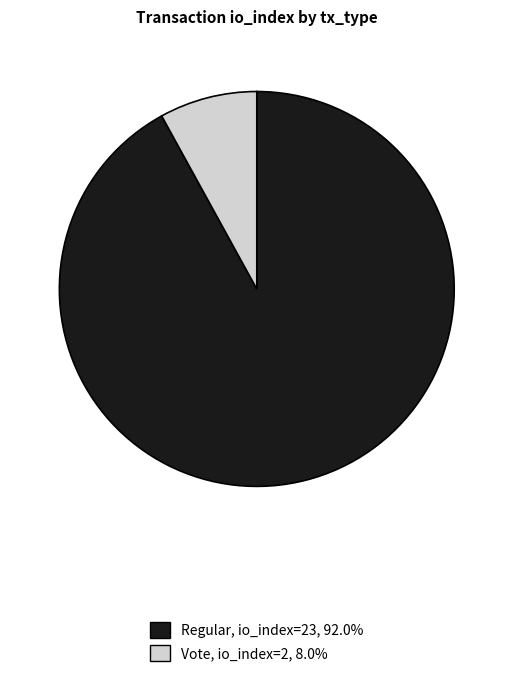

Do Vote, io_index=2, 8.0% and Regular, io_index=23, 92.0% together represent more than half of the pie?

Yes